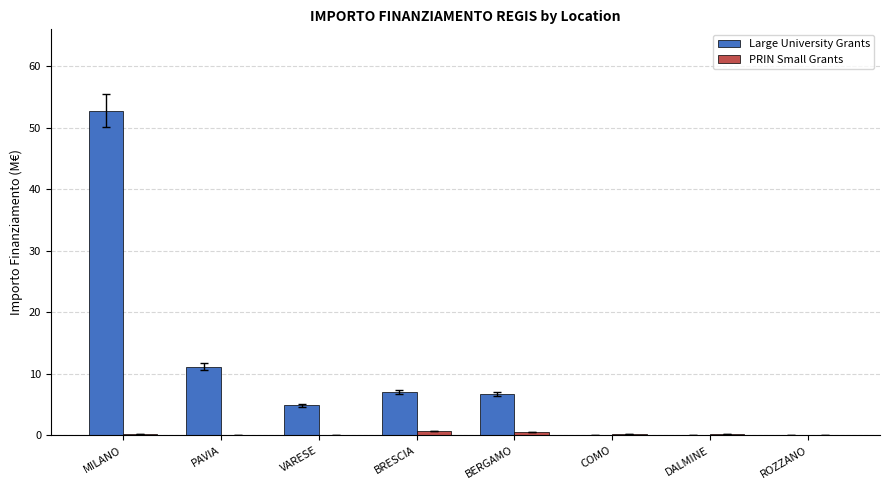

At which category is the sum across all series the highest?

MILANO